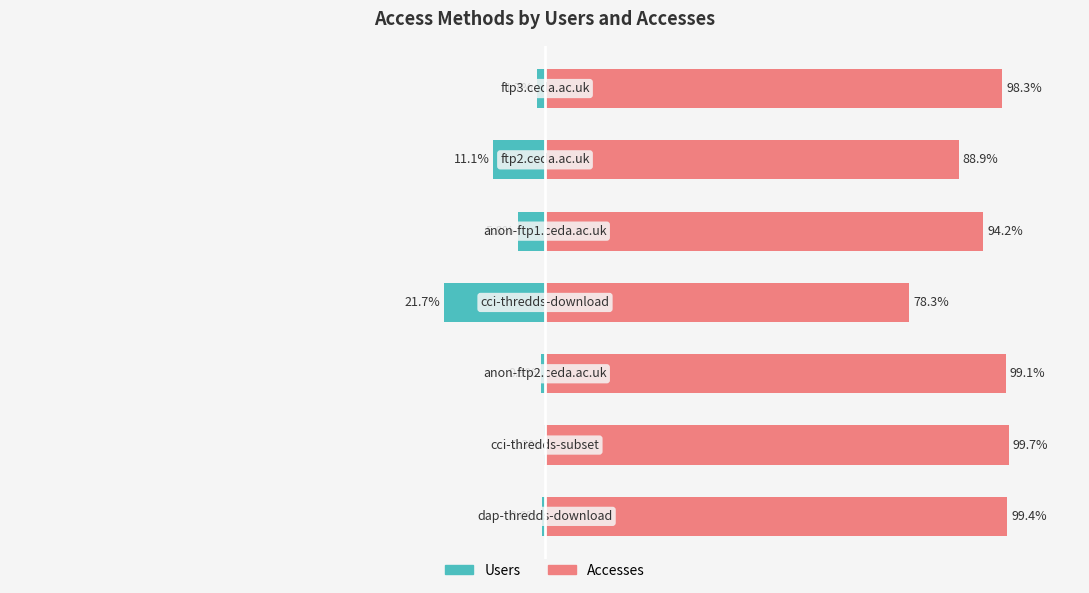

What is the total value across all series at 6?

96.6